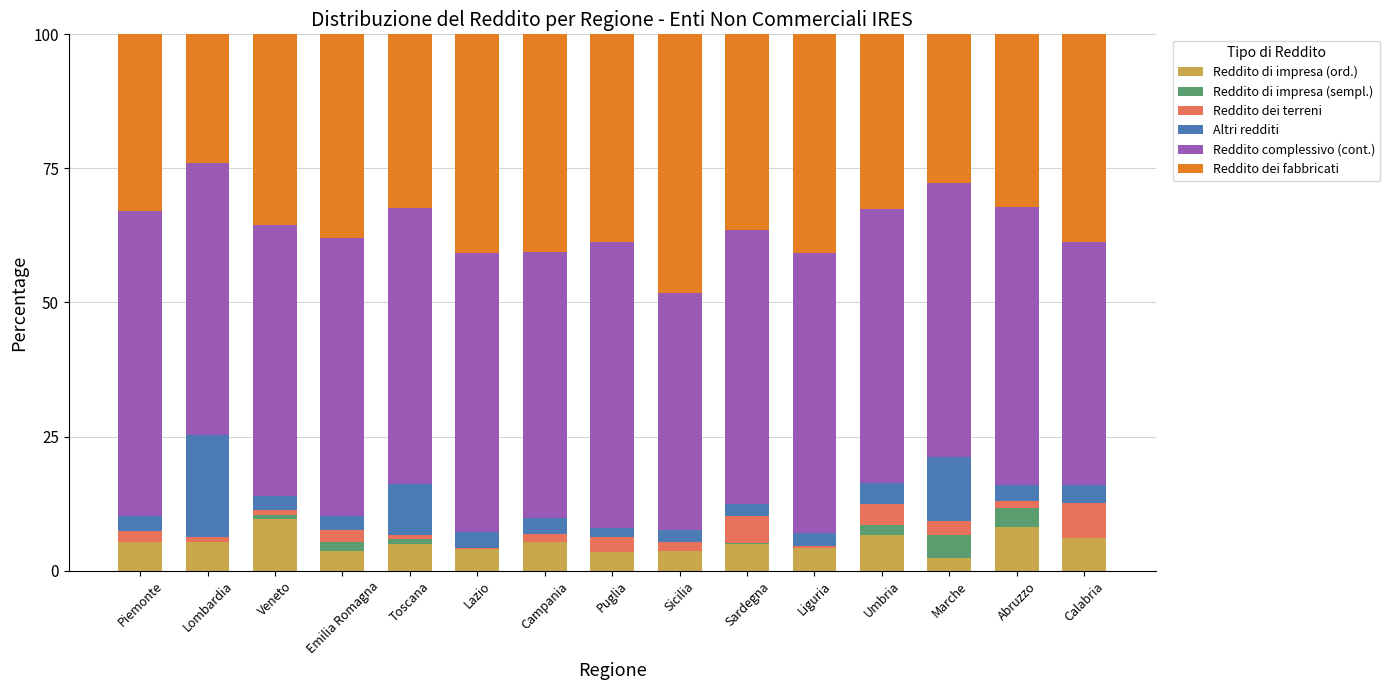

The value of Reddito di impresa (ord.) at Puglia is 3.4. True or false?

True